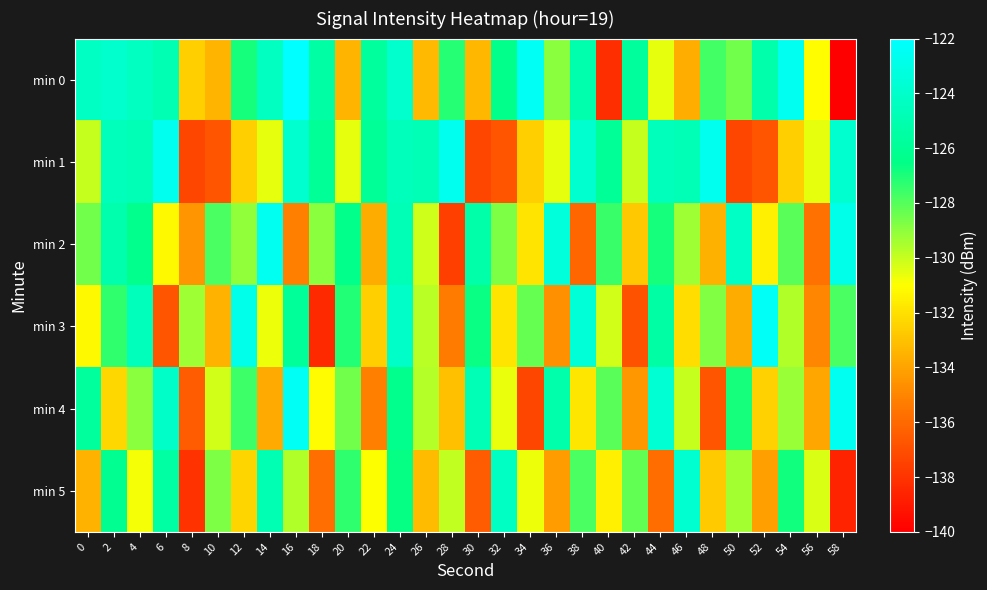

What is the difference between the highest and lowest values at 38?

12.6